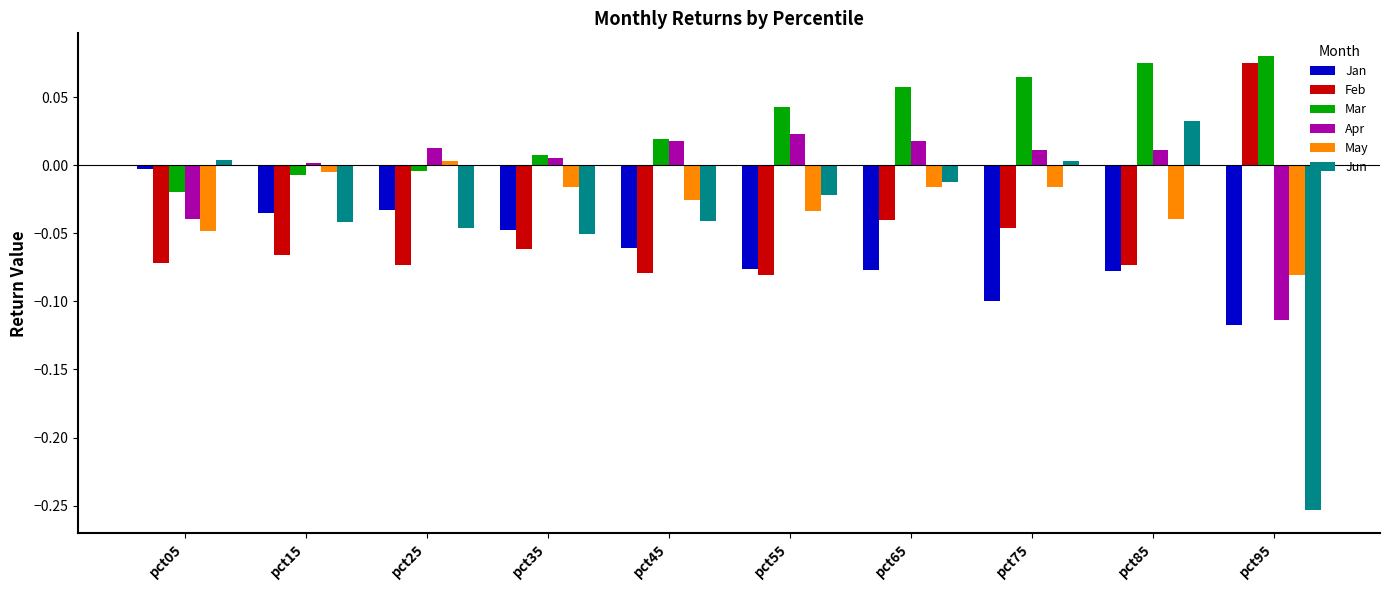

At pct95, list the series in order from largest to smallest.

Mar, Feb, May, Apr, Jan, Jun